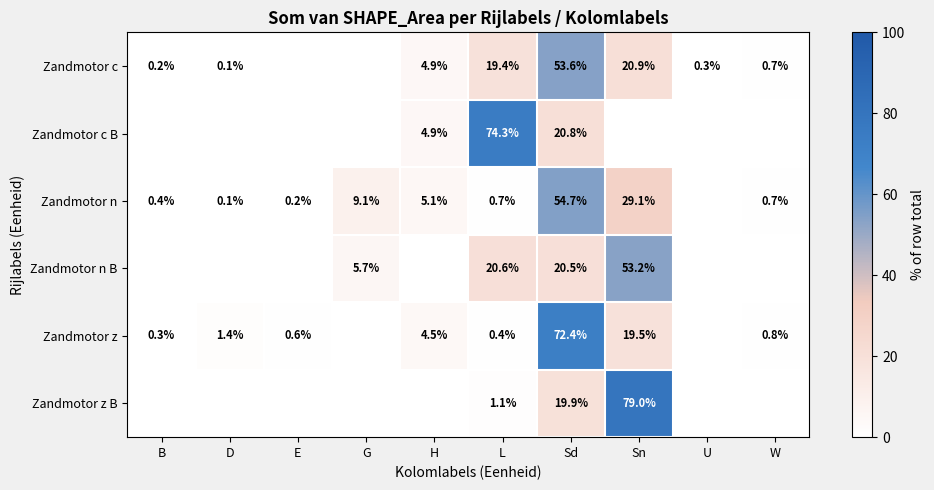

At which label is Zandmotor n B closest to 26?

L